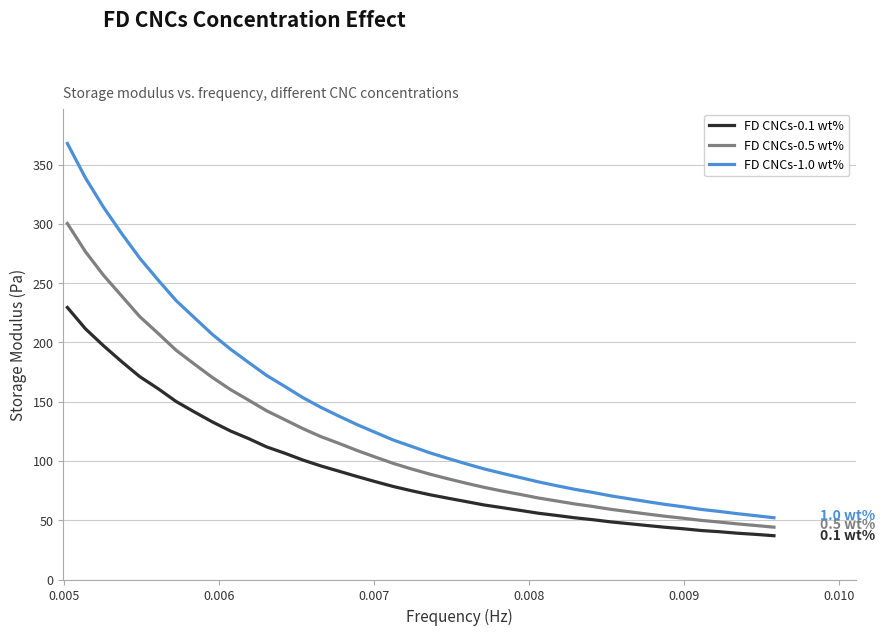

True or false: FD CNCs-1.0 wt% and FD CNCs-0.1 wt% intersect in this chart.

False